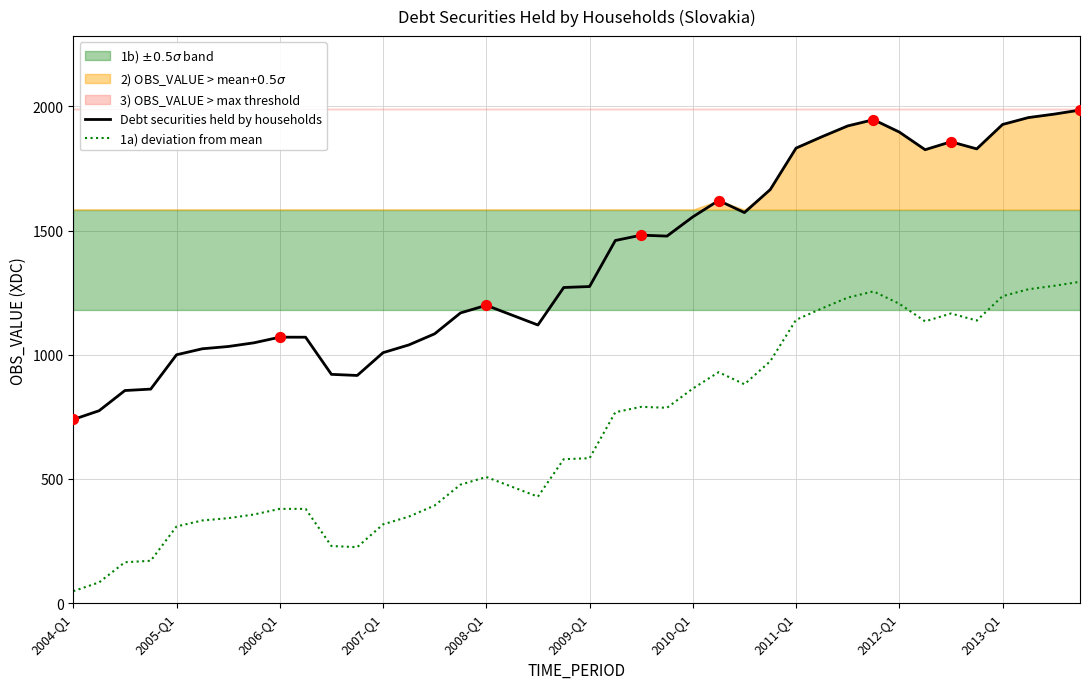

Is the value of 1a) deviation from mean at 2010-Q1 greater than the value of Debt securities held by households at 2013-Q1?

No